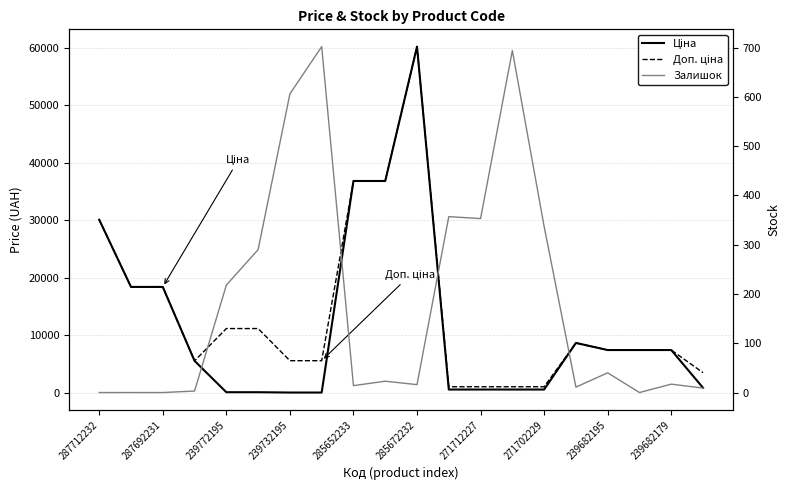

What is the difference between the maximum and minimum values in the Залишок series?

702.0